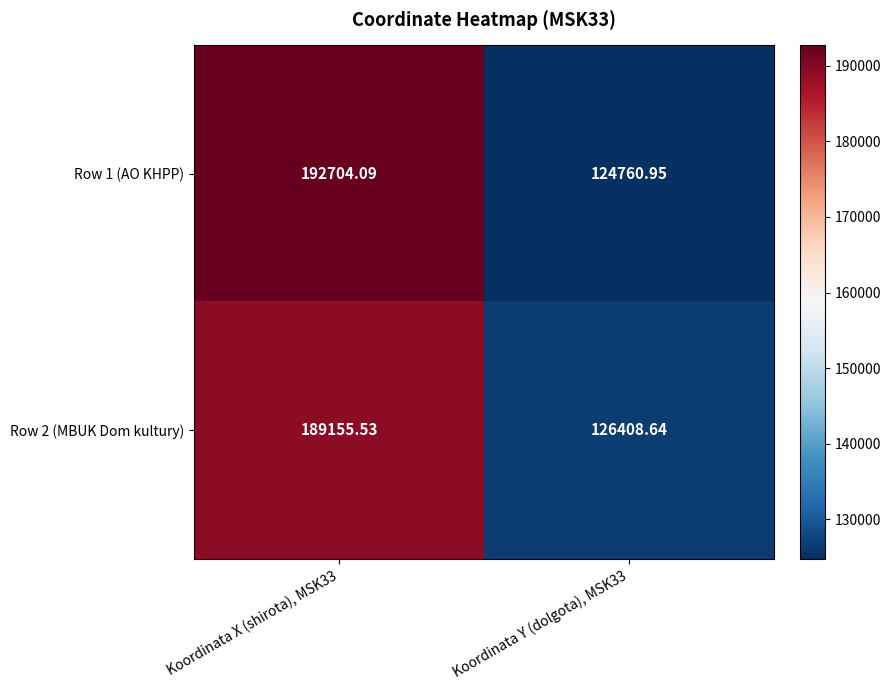

Is the value of Row 1 (AO KHPP) at Koordinata X (shirota), MSK33 greater than the value of Row 2 (MBUK Dom kultury) at Koordinata X (shirota), MSK33?

Yes